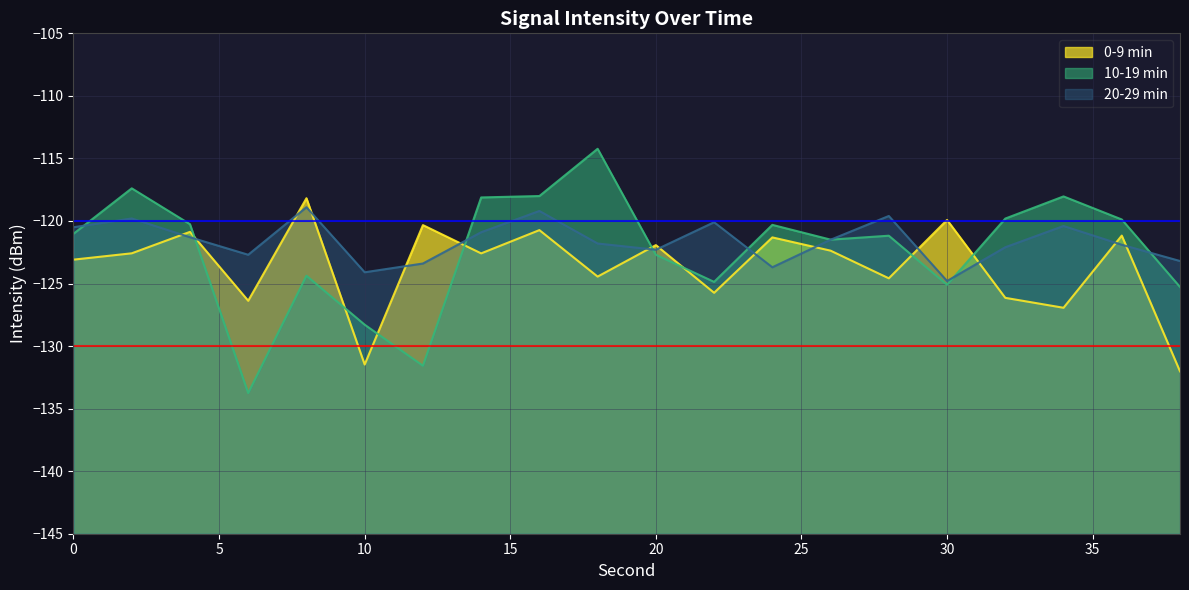

Does the chart have visible grid lines?

Yes